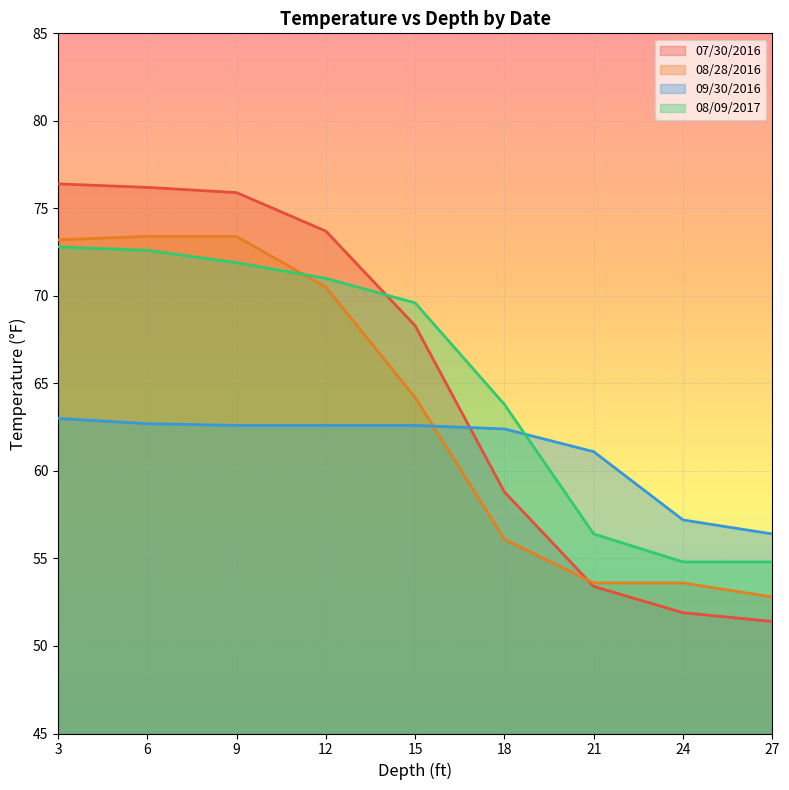

List the series in order of their peak value, lowest first.

09/30/2016, 08/09/2017, 08/28/2016, 07/30/2016